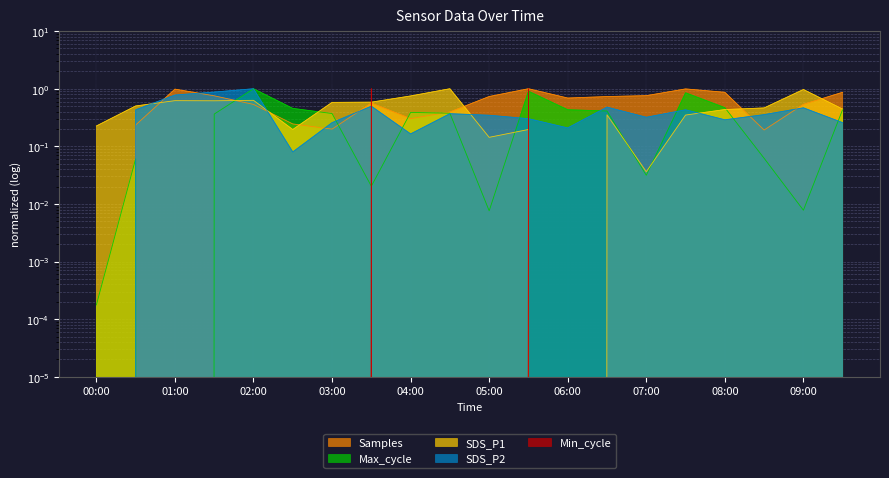

Between which two adjacent categories do Samples and Min_cycle first intersect?

03:00 and 03:30